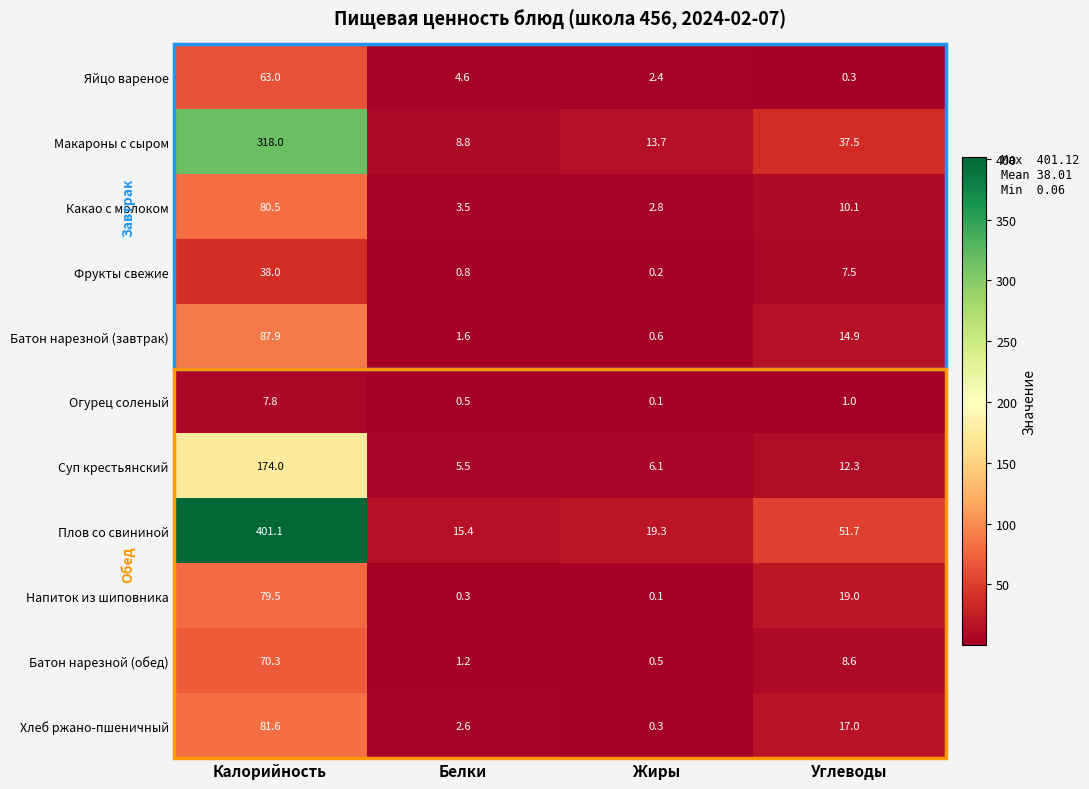

What is the spread (max minus min) of values at Белки?

15.1